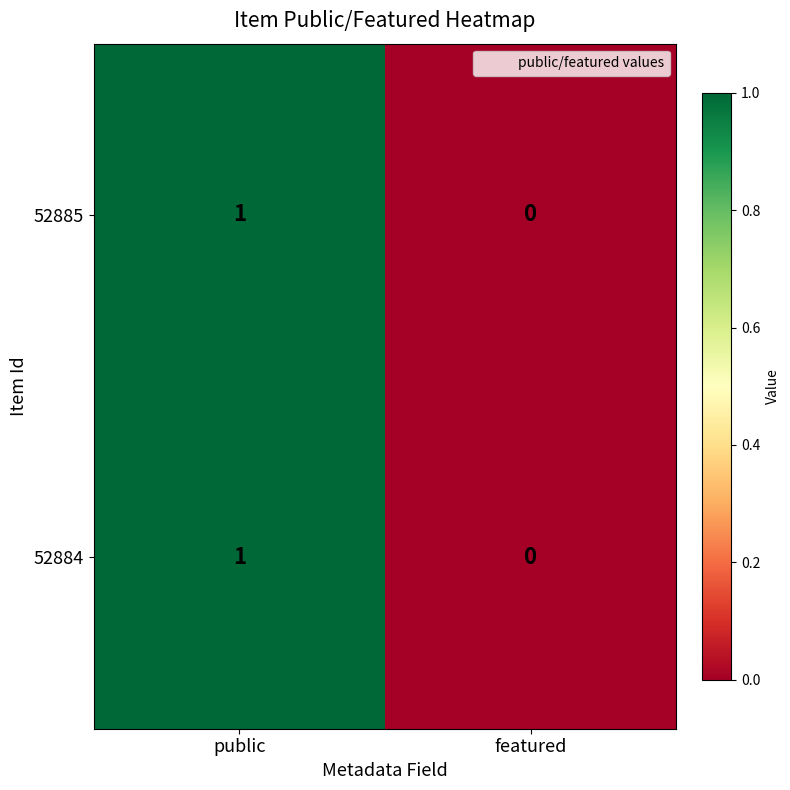

The value of 52885 at featured is 0. True or false?

True